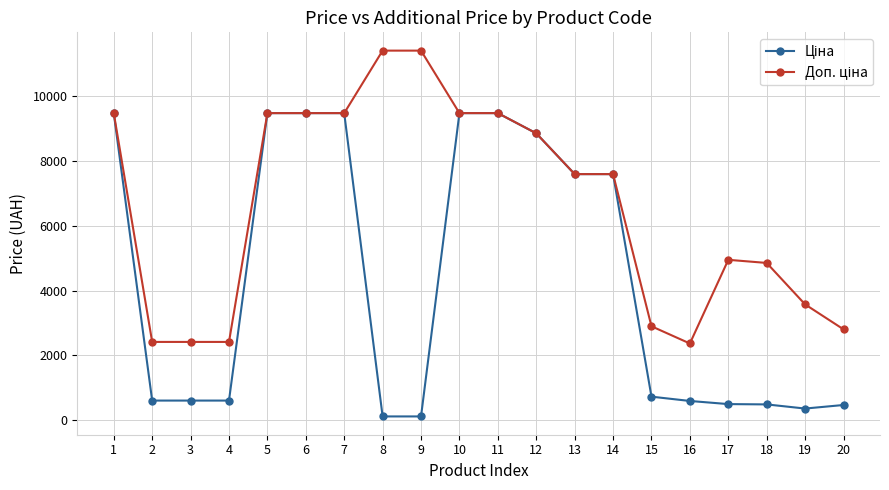

At which label is Ціна closest to 4797?

13